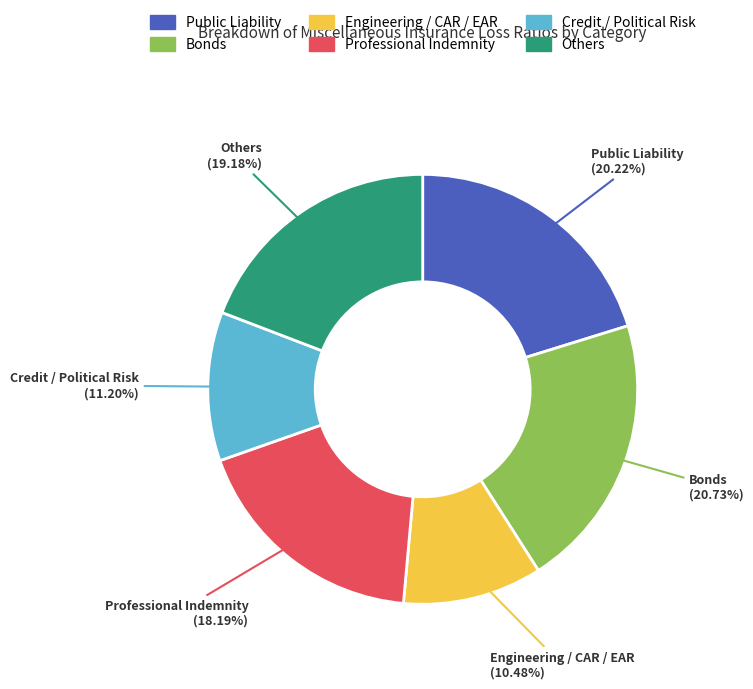

What is the smallest slice in the pie chart?

Engineering / CAR / EAR